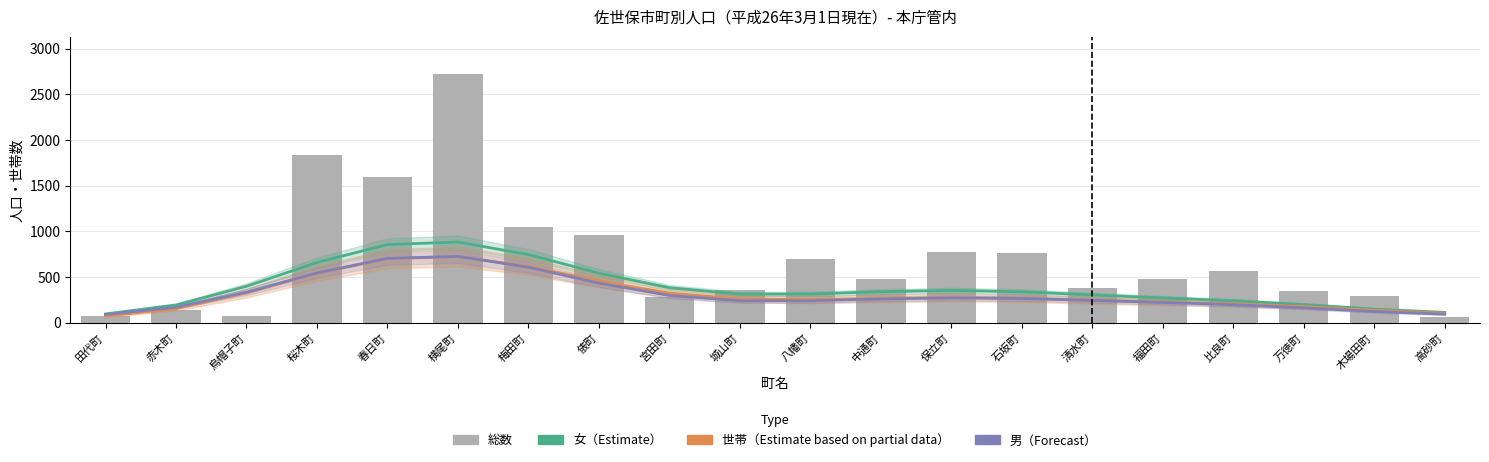

Rank the series by their maximum value, from highest to lowest.

総数, 女（Estimate）, 男（Forecast）, 世帯（Partial）